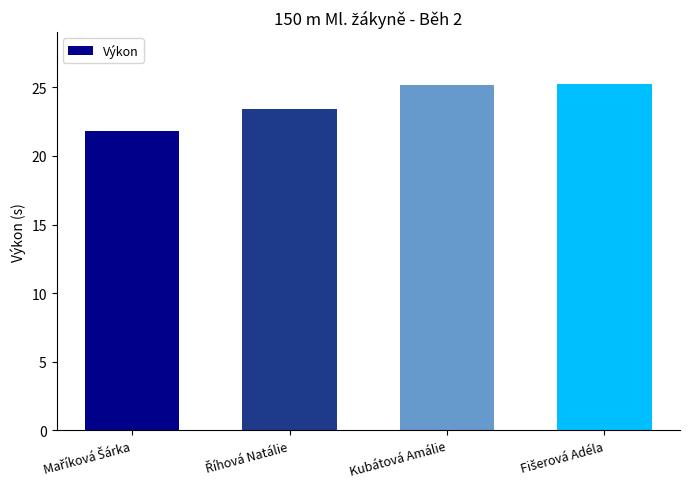

What is the sum of all values?

95.7